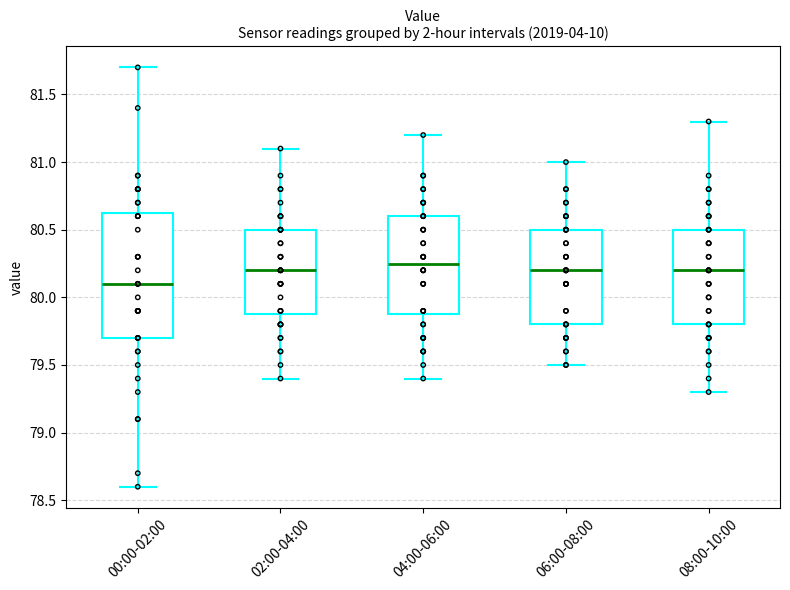

Reading left to right, read every box against the y-axis: the position of its median line, the range the box covers, and the ends of its whiskers. The values are not printed on the chart, so give them approximately, as read against the axis.

00:00-02:00: median 80.10, box 79.70 to 80.65, whiskers 78.60 to 81.70
02:00-04:00: median 80.20, box 79.90 to 80.50, whiskers 79.40 to 81.10
04:00-06:00: median 80.25, box 79.90 to 80.60, whiskers 79.40 to 81.20
06:00-08:00: median 80.20, box 79.80 to 80.50, whiskers 79.50 to 81.00
08:00-10:00: median 80.20, box 79.80 to 80.50, whiskers 79.30 to 81.30